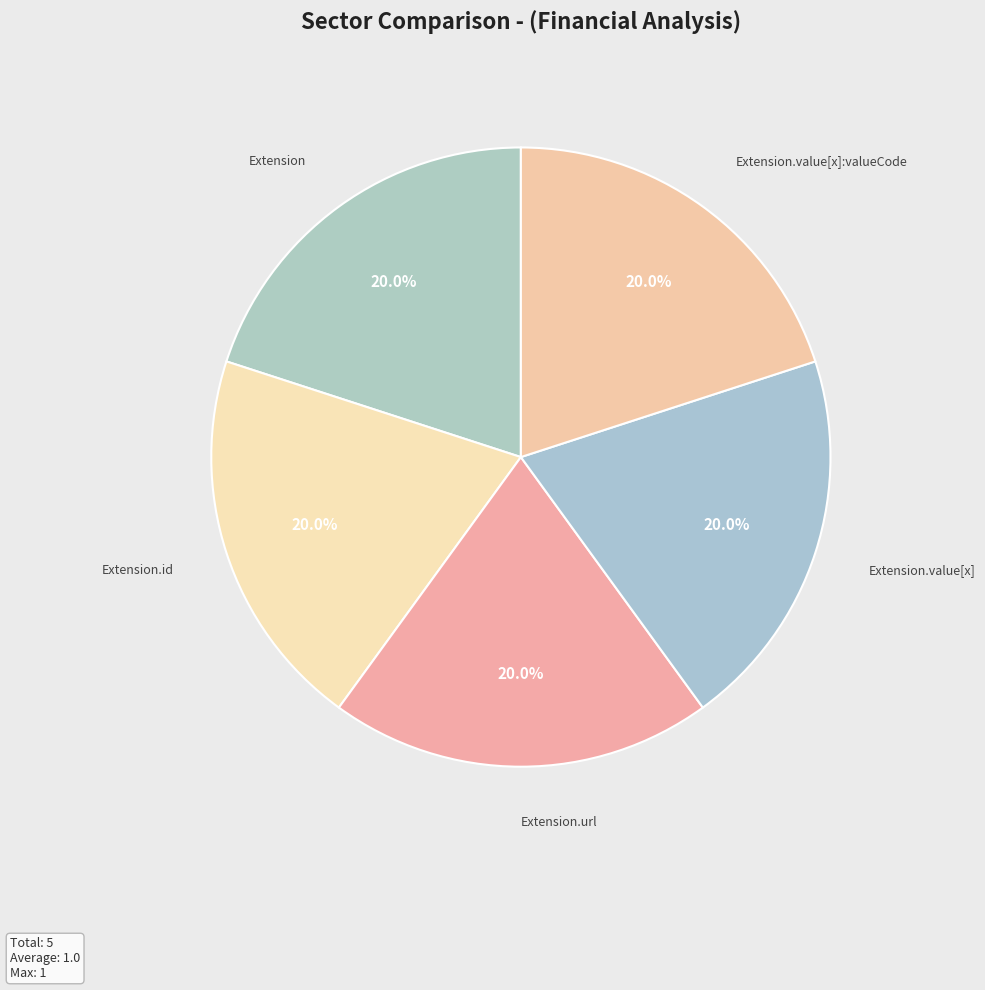

How many segments does this pie chart have?

5